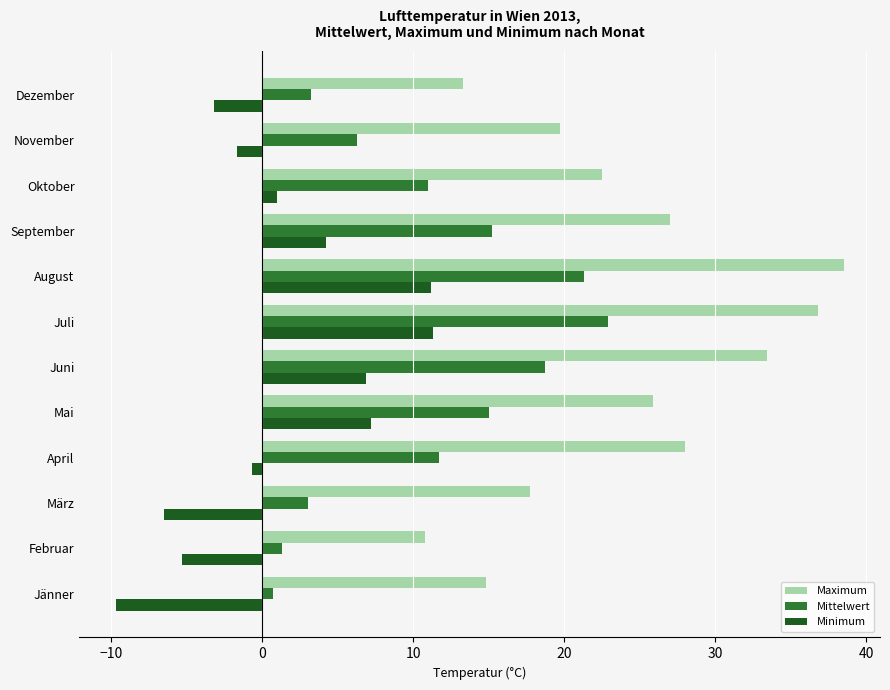

At how many categories does at least one series exceed 30?

3